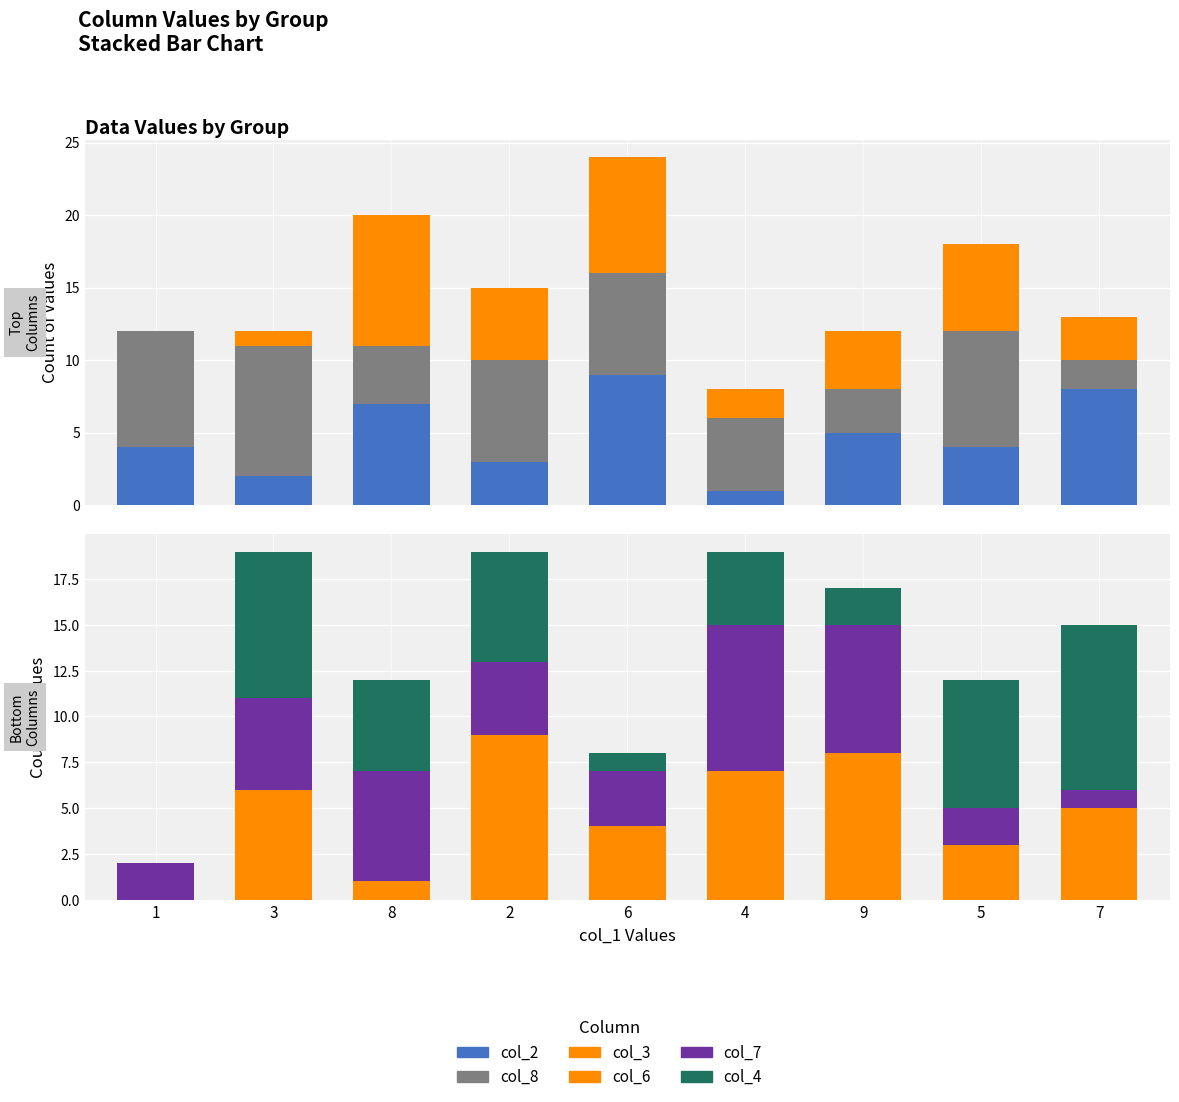

What is the sum of the col_8 values at 9 and 5?

11